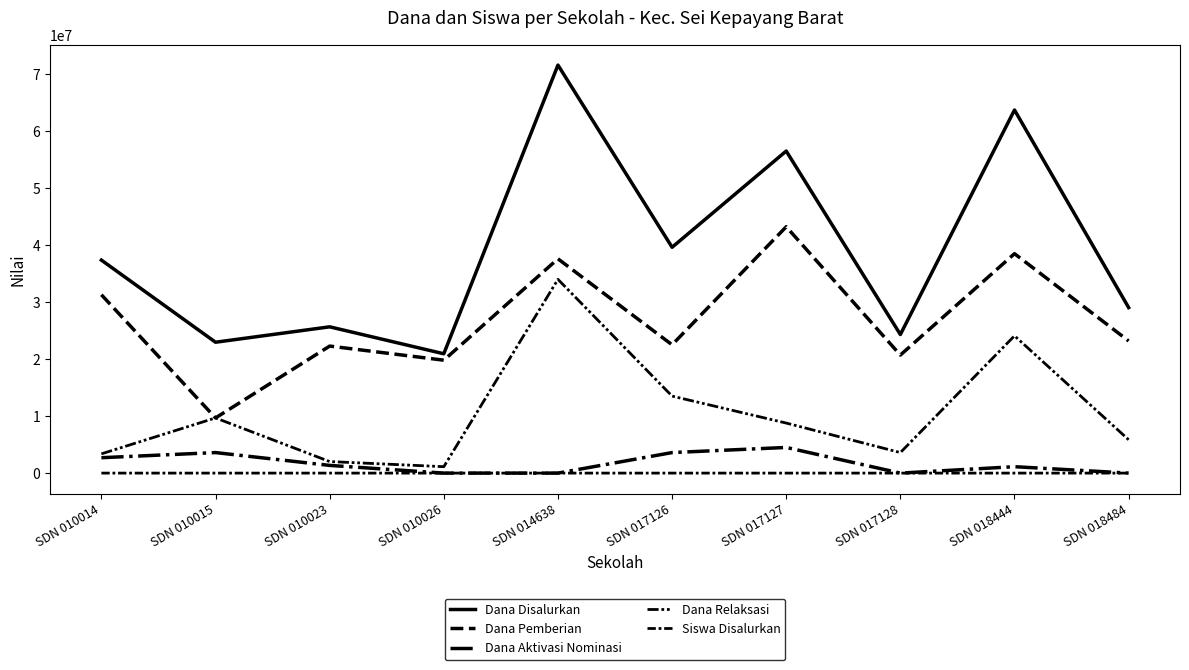

How many lines are shown in the chart?

5